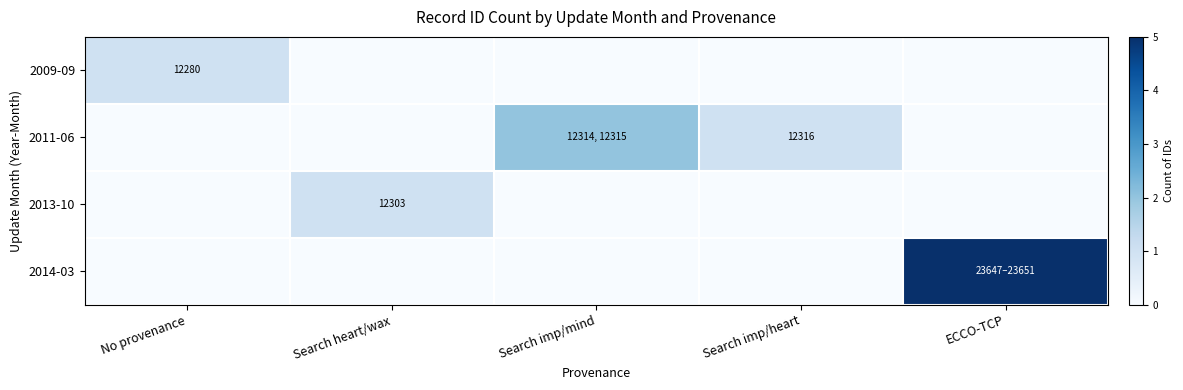

At ECCO-TCP, list the series in order from largest to smallest.

2014-03, 2009-09, 2011-06, 2013-10